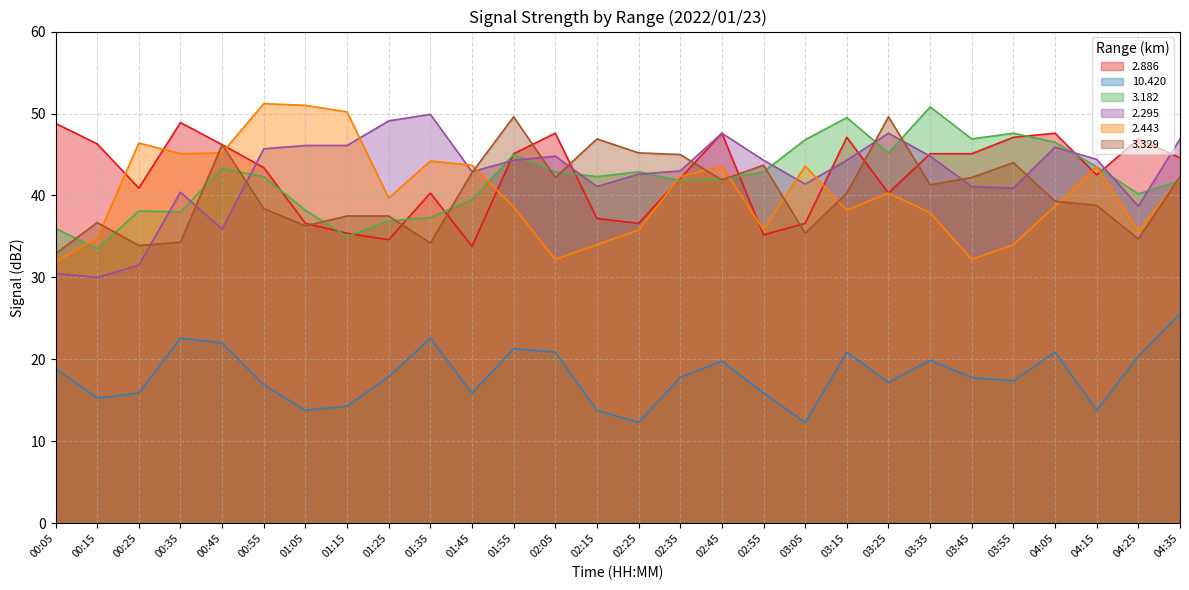

What value does the   2.295 series have at 00:05?

30.5